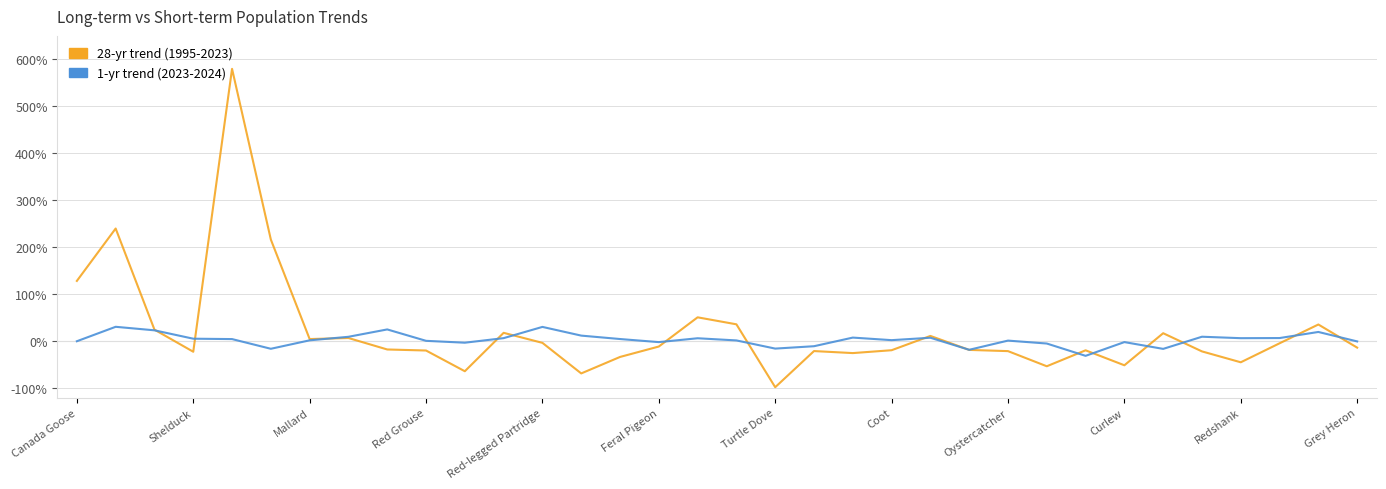

How many lines are shown in the chart?

2